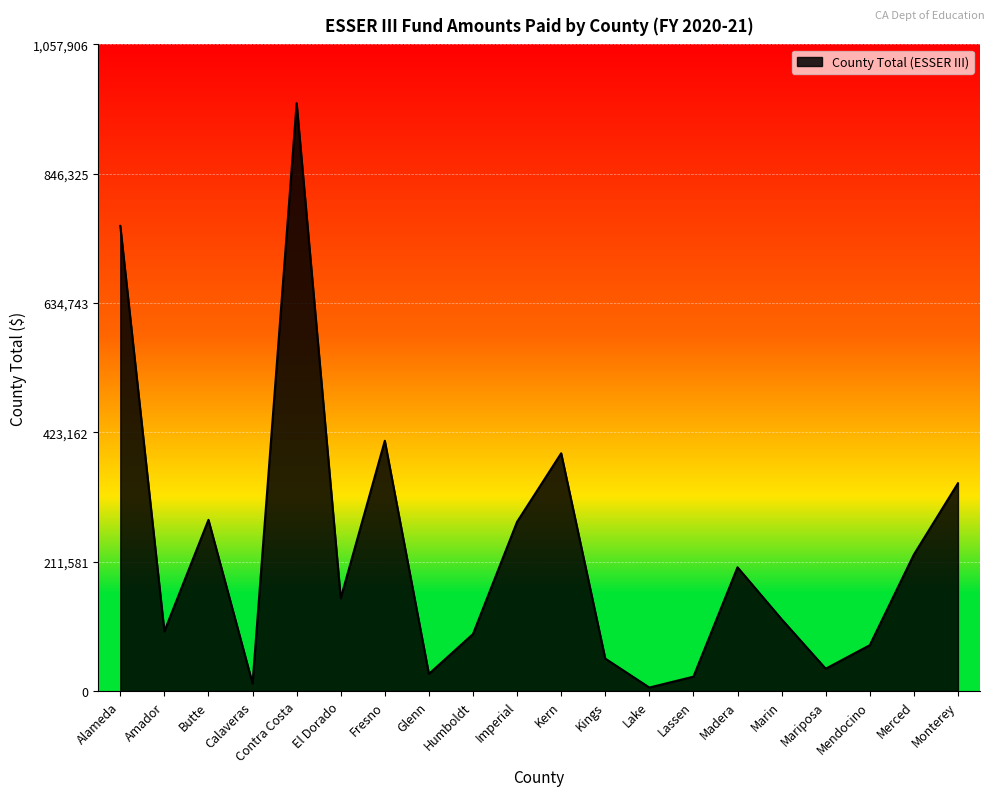

Which label corresponds to the largest value in the chart?

Contra Costa